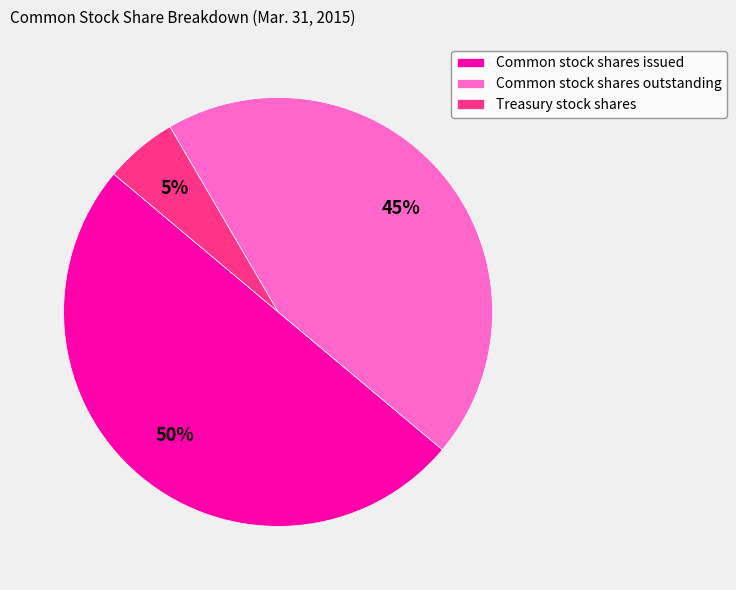

The Common stock shares outstanding slice represents 45% of the pie. True or false?

True